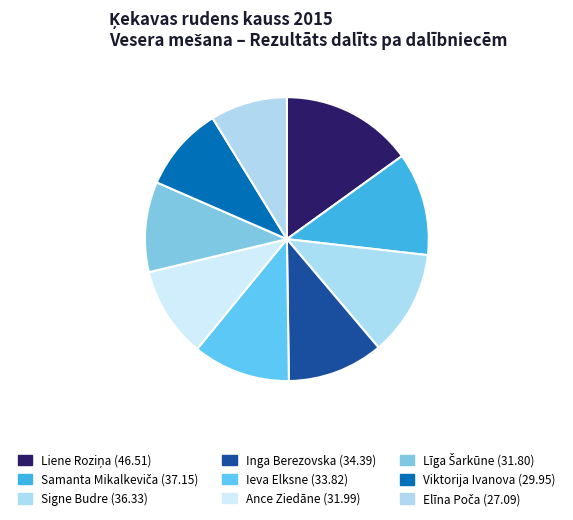

To the nearest percent, what is the difference between the largest and smallest slice percentages?

6%